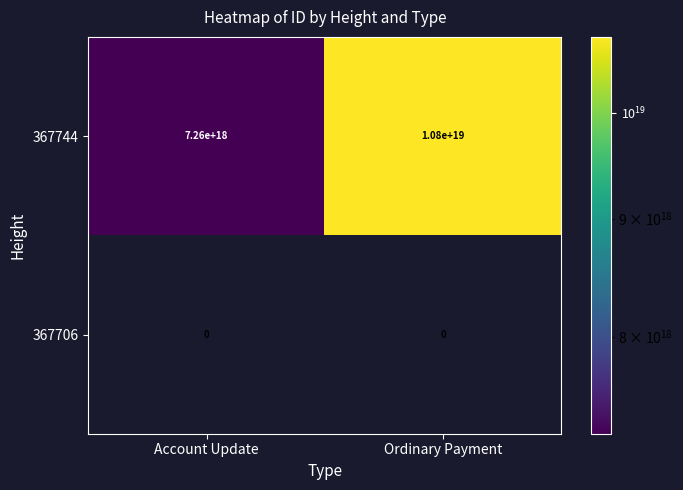

At Ordinary Payment, list the series in order from smallest to largest.

367706, 367744